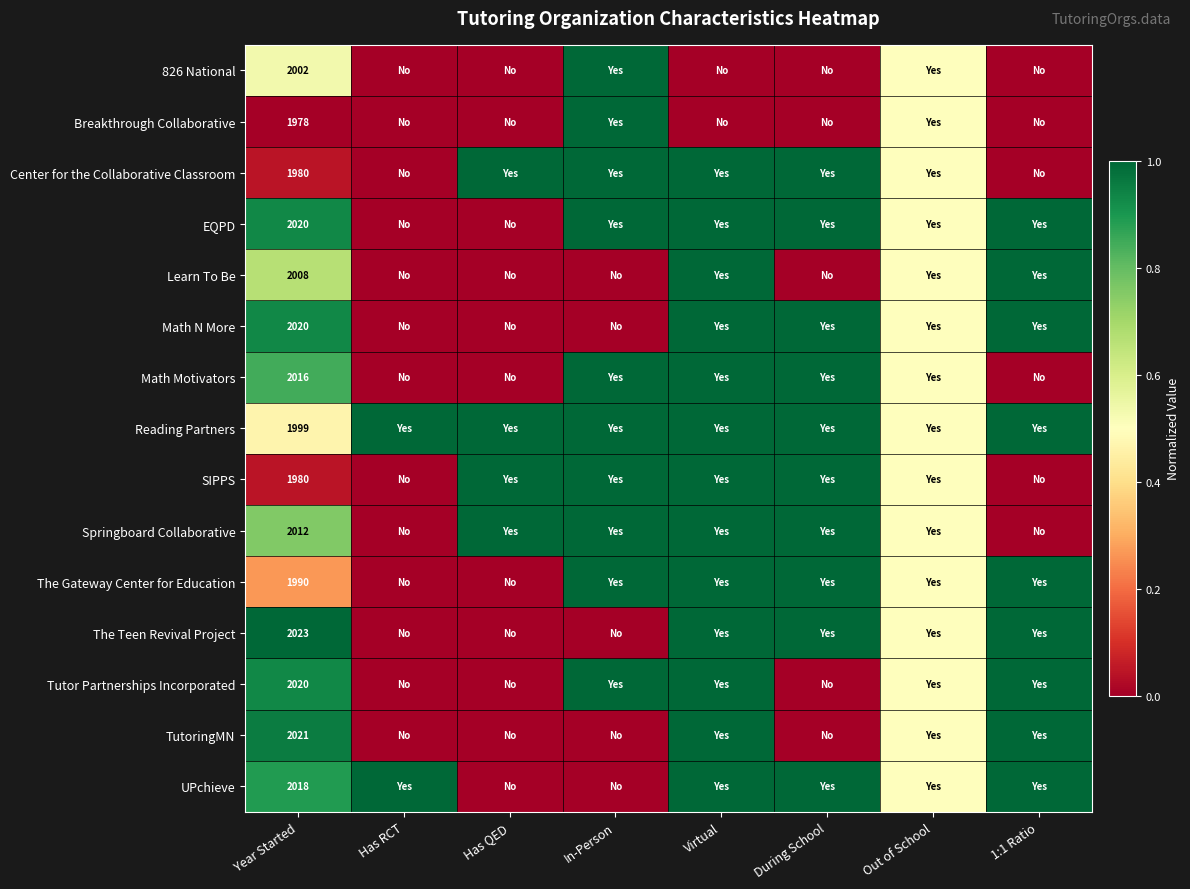

How many series are shown in this chart?

15